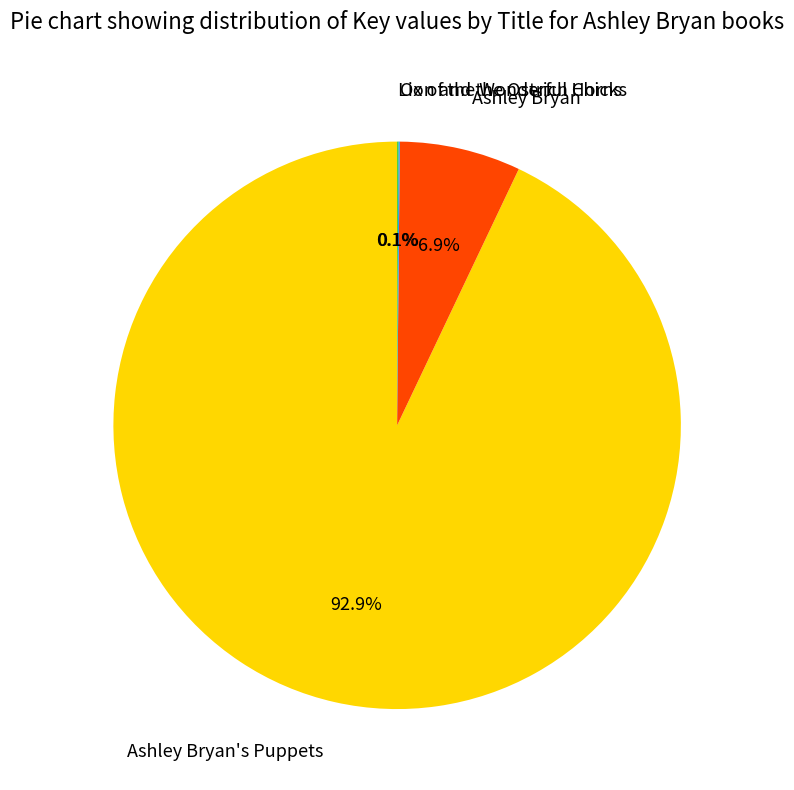

Combined, what portion of the pie is Ashley Bryan's Puppets and Ashley Bryan?

99.8%